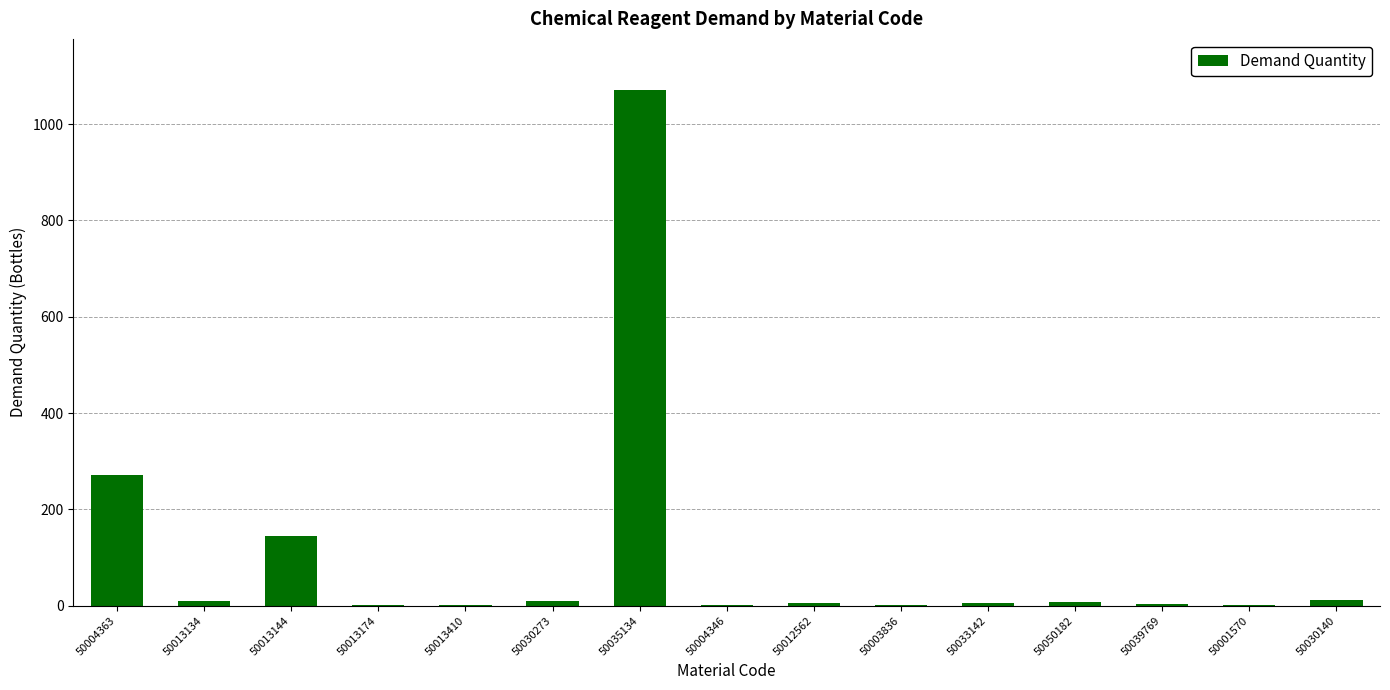

What is the sum of all values?

1547